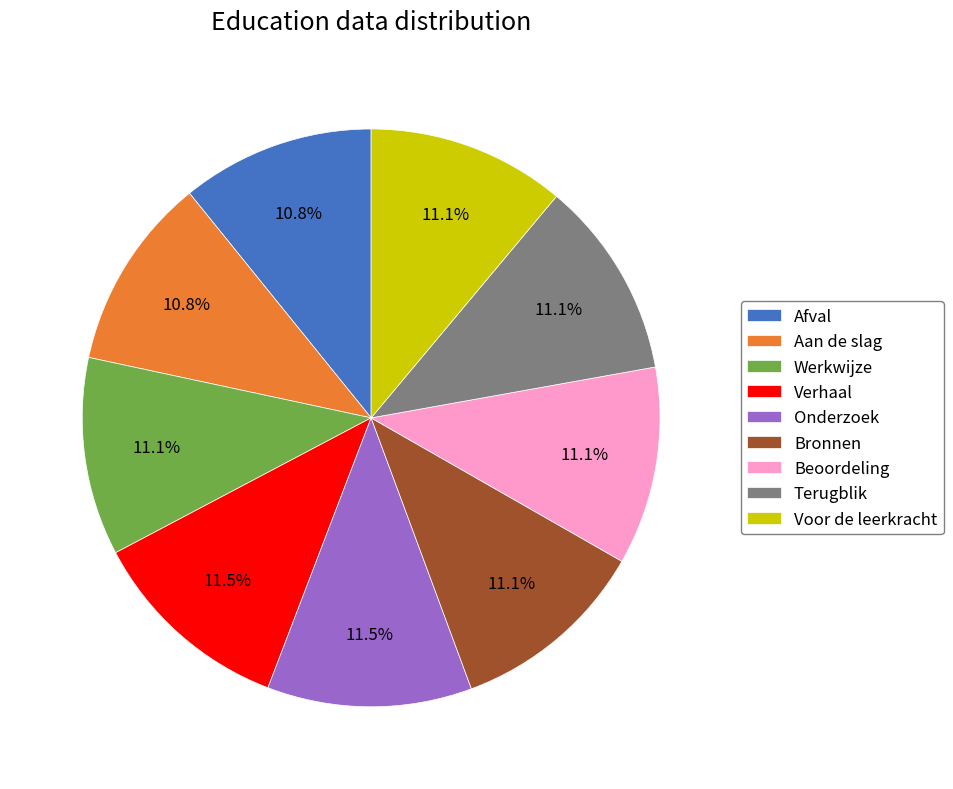

To the nearest percent, what portion does Afval represent?

11%